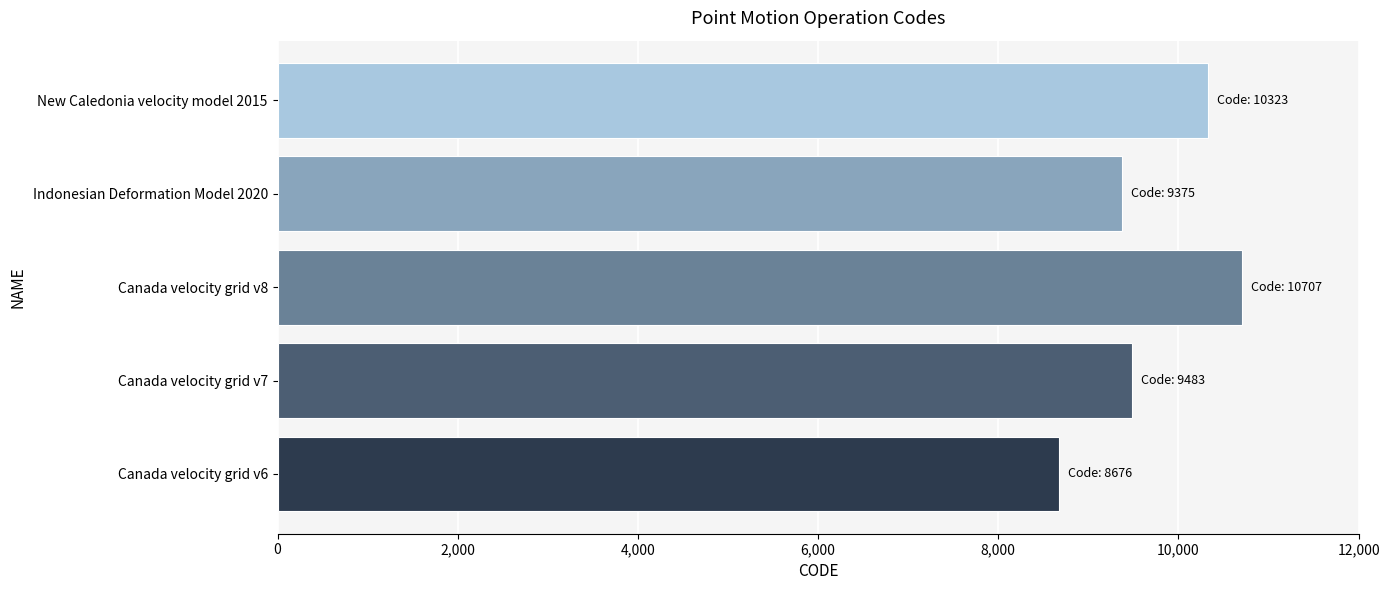

Is it true that the value at Indonesian Deformation Model 2020 is 5042?

False